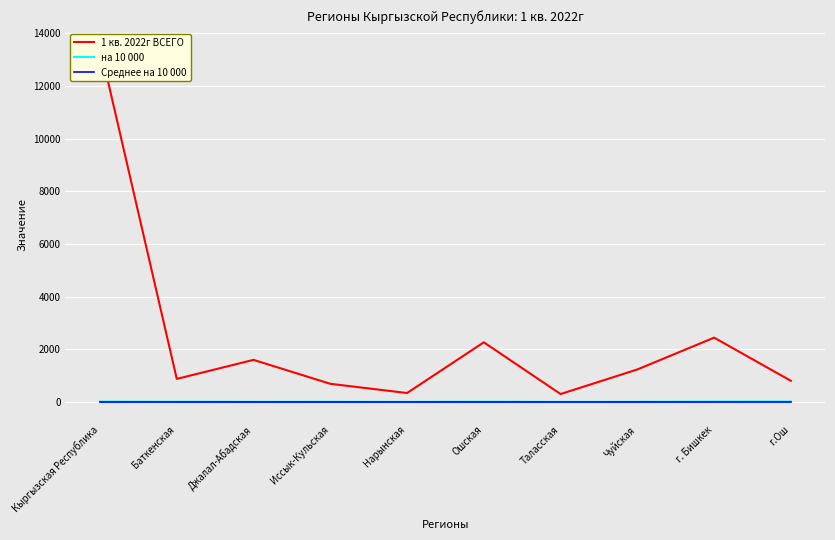

List the series in order of their peak value, lowest first.

Среднее на 10 000, на 10 000, 1 кв. 2022г ВСЕГО